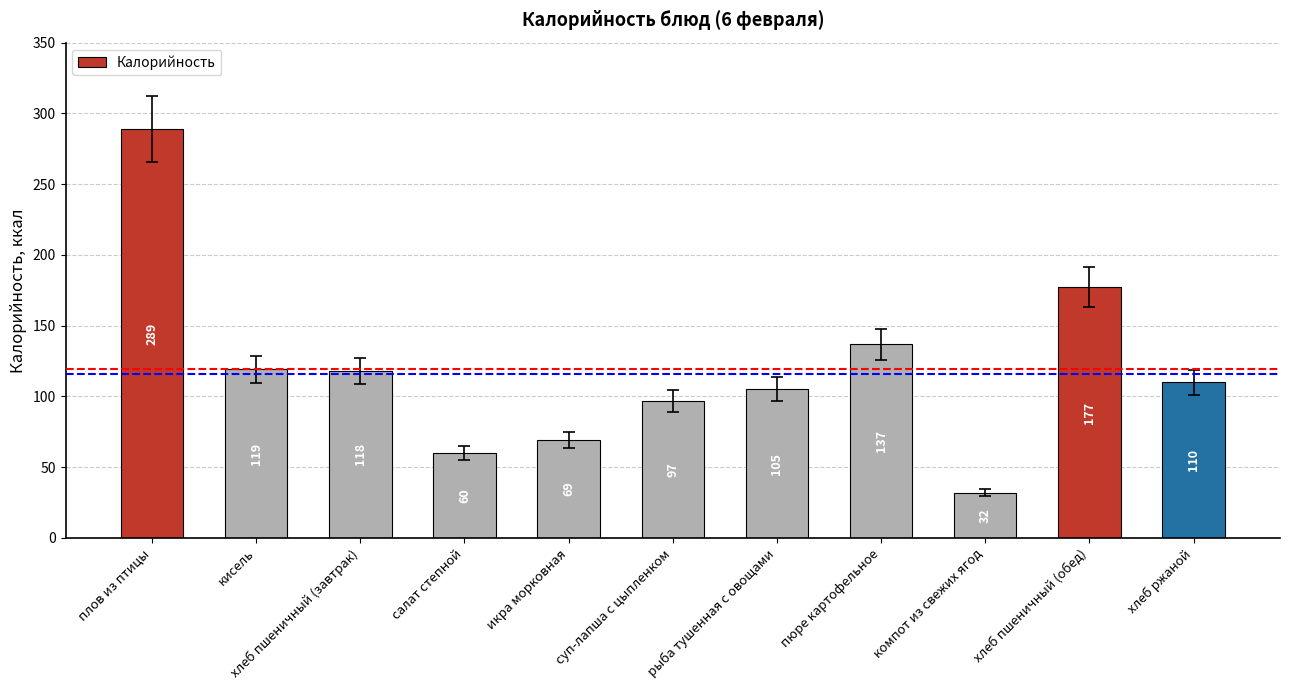

List the labels in order of value, smallest first.

компот из свежих ягод, салат степной, икра морковная, суп-лапша с цыпленком, рыба тушенная с овощами, хлеб ржаной, хлеб пшеничный (завтрак), кисель, пюре картофельное, хлеб пшеничный (обед), плов из птицы